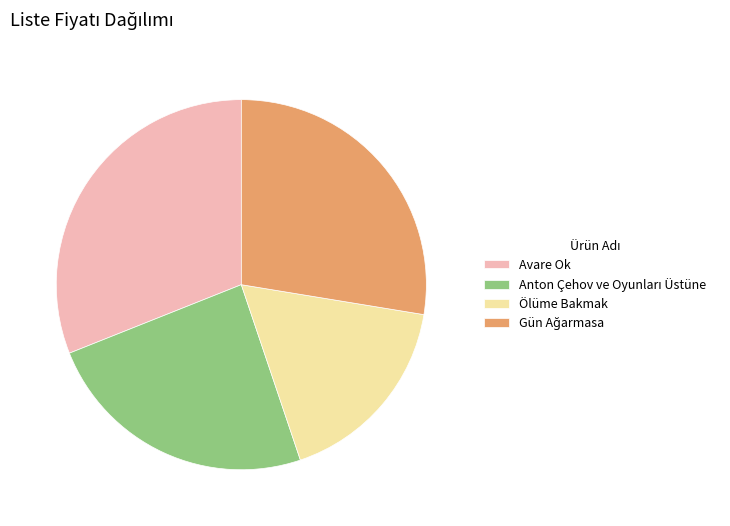

Which category has the biggest portion of the pie?

Avare Ok